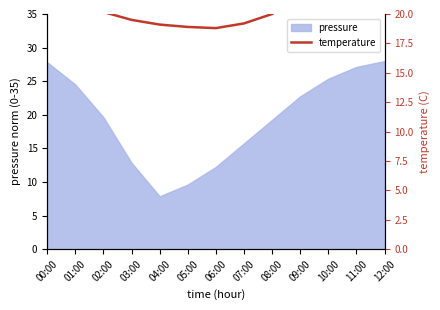

How many data points are above 20?

7